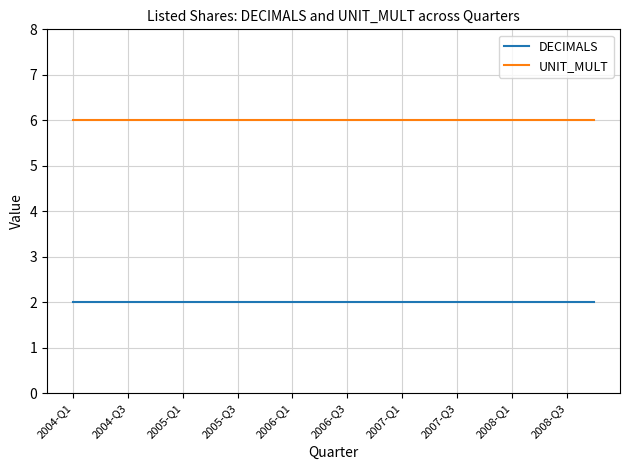

List the series in order of their peak value, lowest first.

DECIMALS, UNIT_MULT